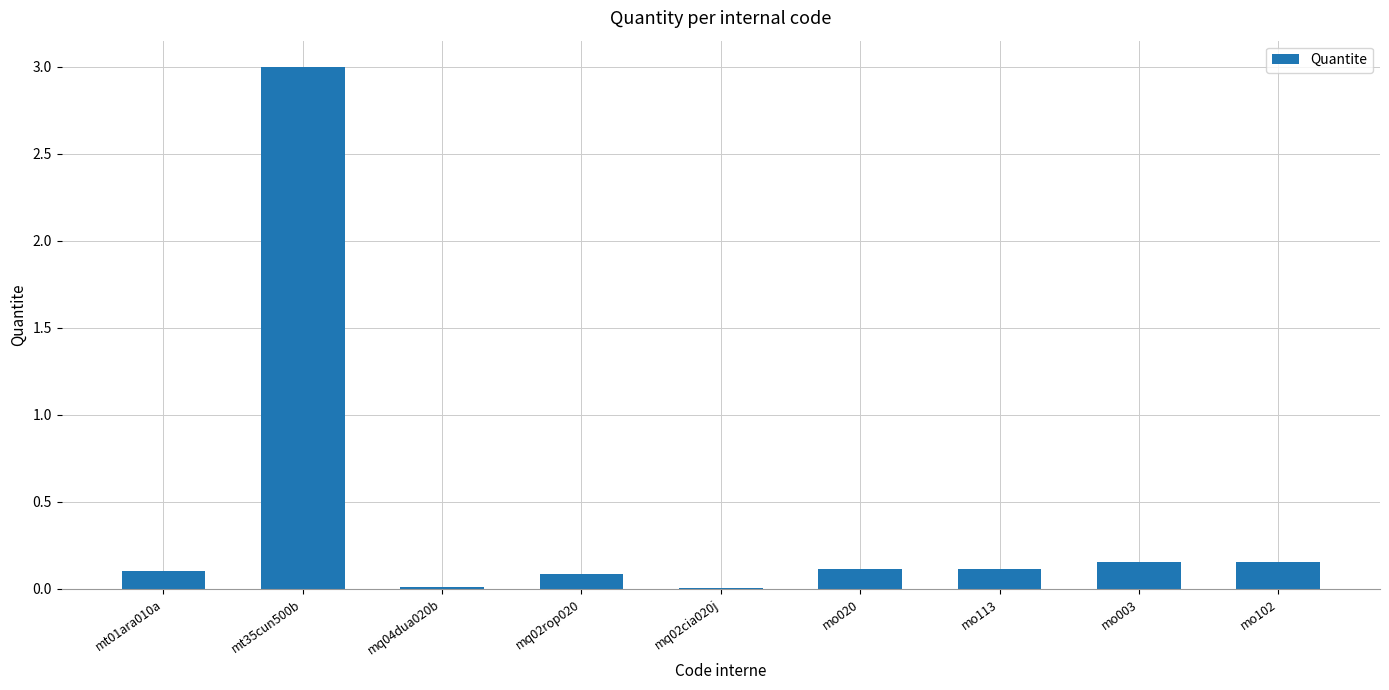

What is the change in value from mt35cun500b to mo113?

-2.9